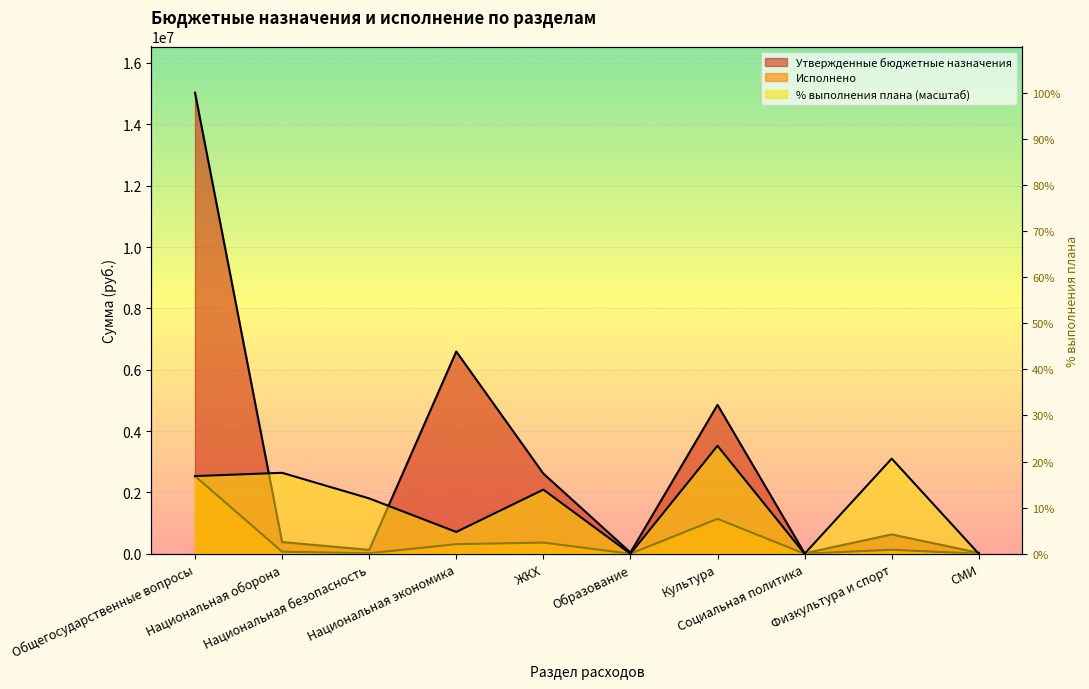

Which series has the largest total across all categories?

Утвержденные бюджетные назначения